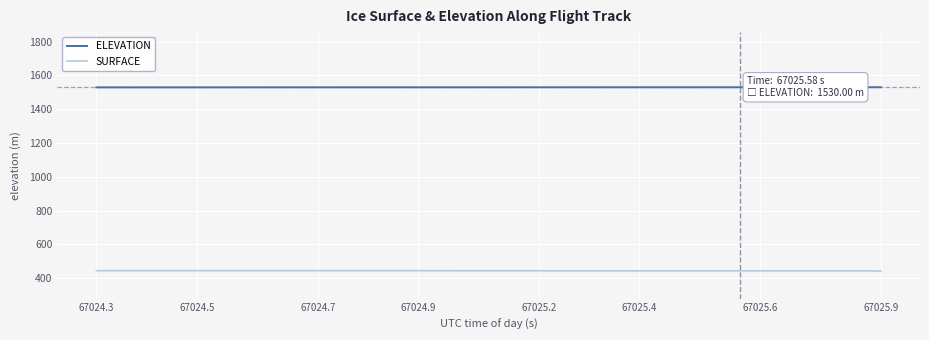

How many categories are shown in the chart?

40